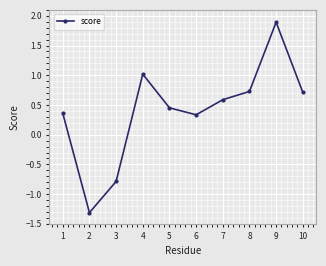

Which has a higher value, 5 or 4?

4